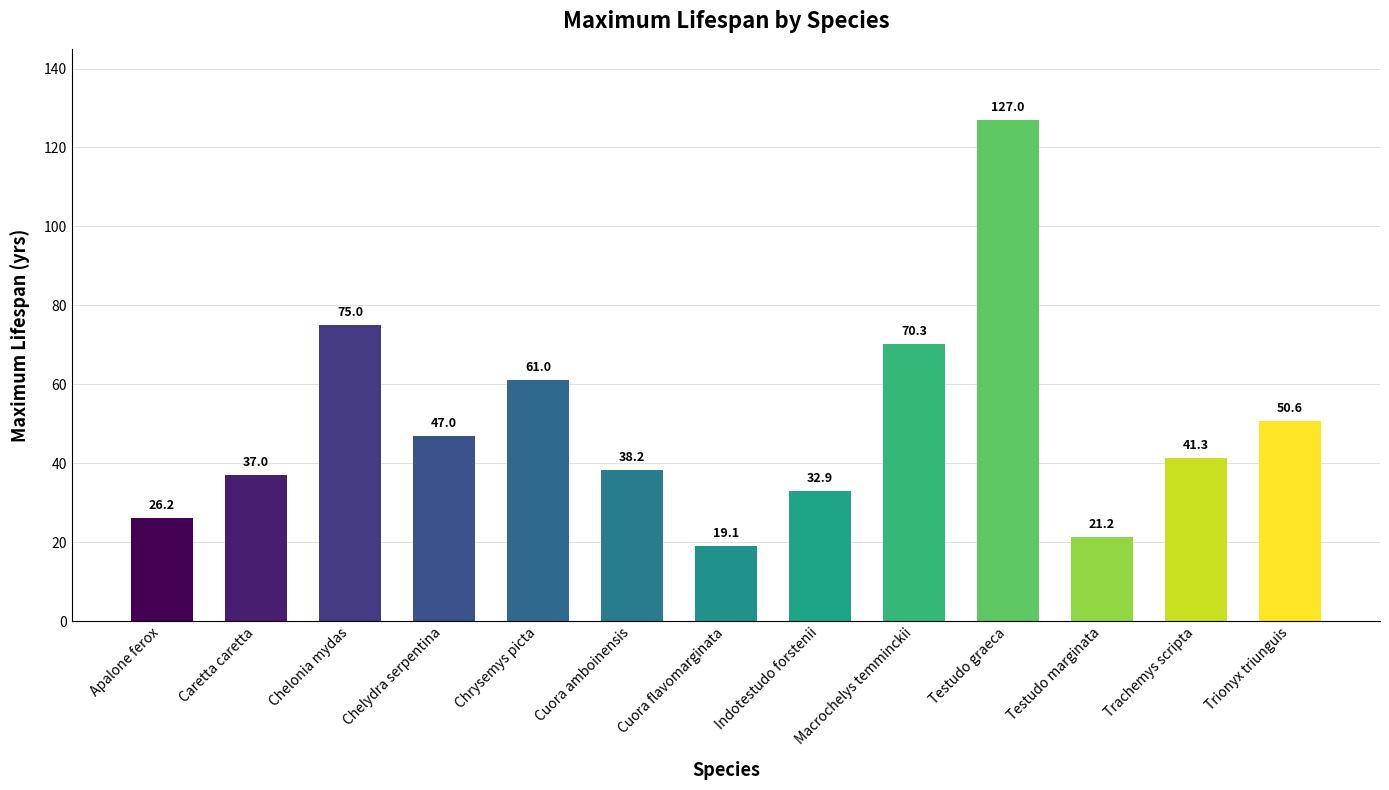

List the labels in order of value, smallest first.

Cuora flavomarginata, Testudo marginata, Apalone ferox, Indotestudo forstenii, Caretta caretta, Cuora amboinensis, Trachemys scripta, Chelydra serpentina, Trionyx triunguis, Chrysemys picta, Macrochelys temminckii, Chelonia mydas, Testudo graeca